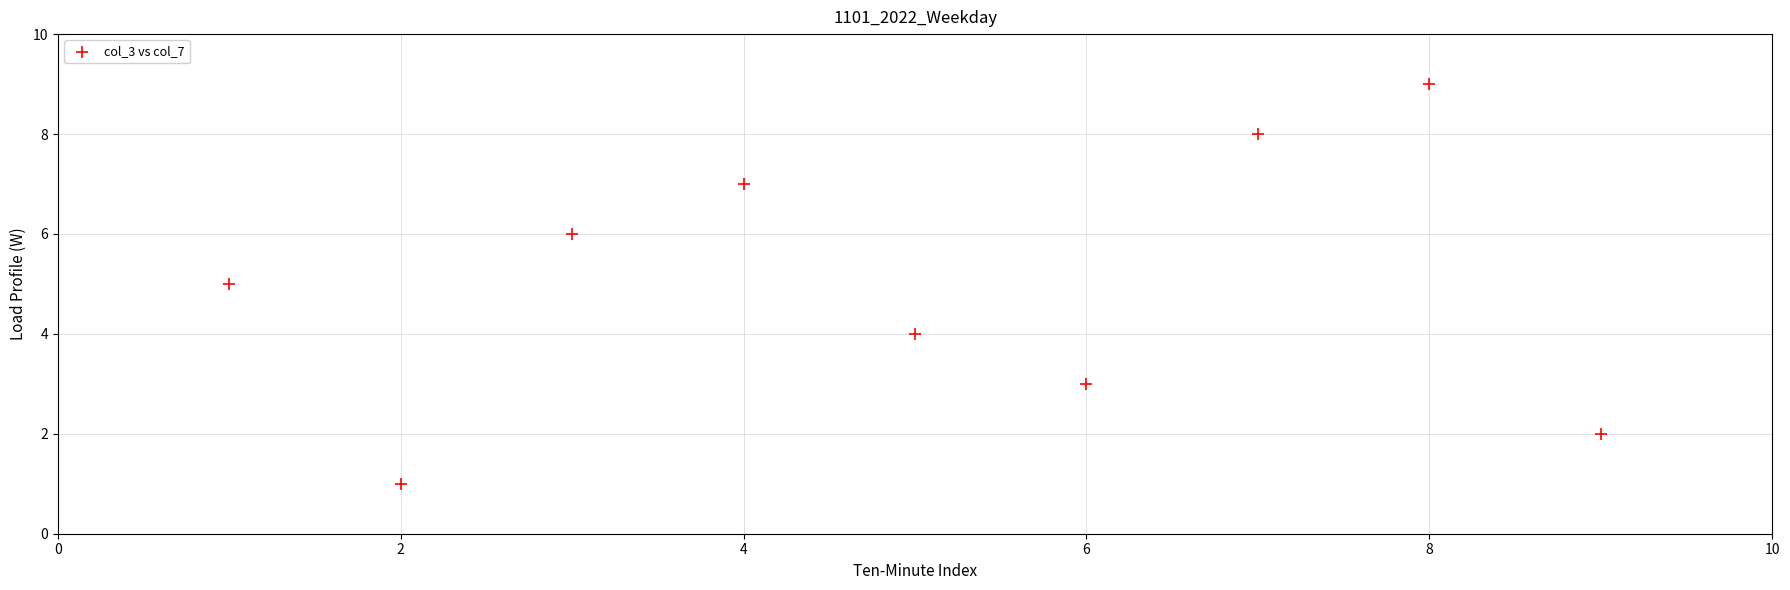

What is the range of Y values (max minus min)?

8